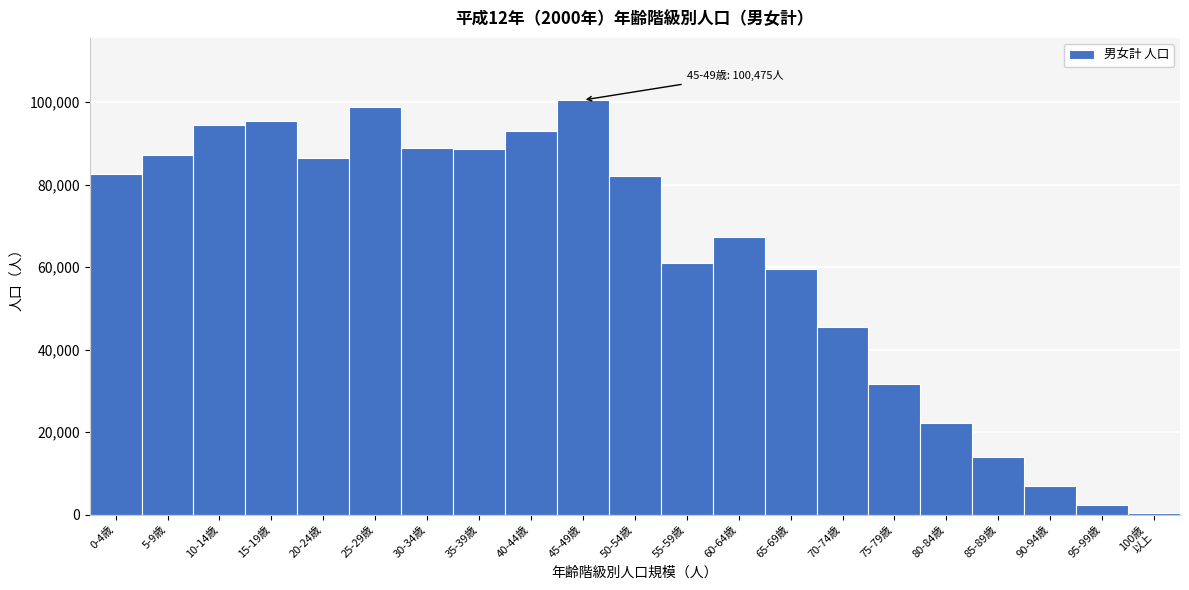

Where is the data nearest to the value 50423?

70-74歳